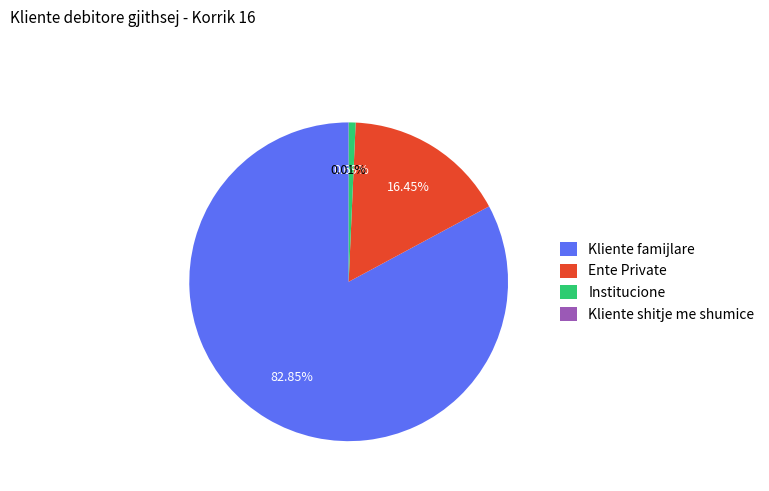

Between Ente Private and Institucione, which is larger?

Ente Private